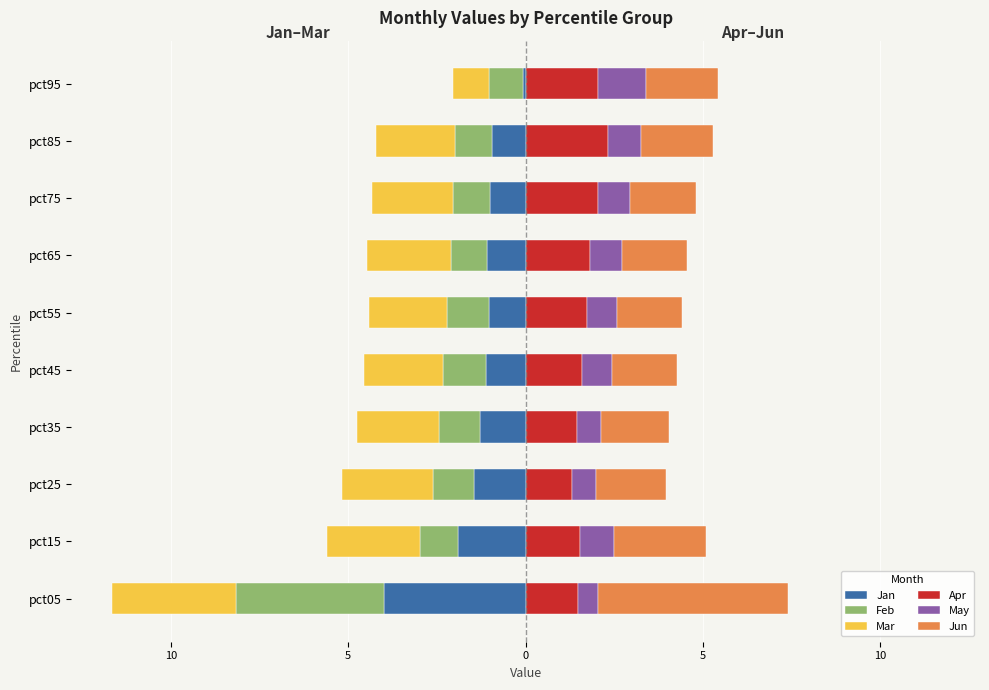

Read the May value at pct35.

0.7